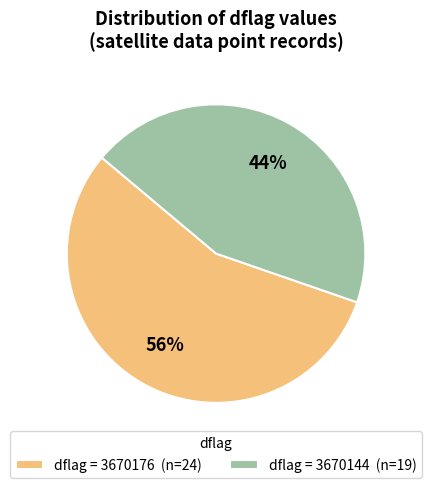

To the nearest percent, what percentage of the pie is dflag = 3670176 (n=24)?

56%